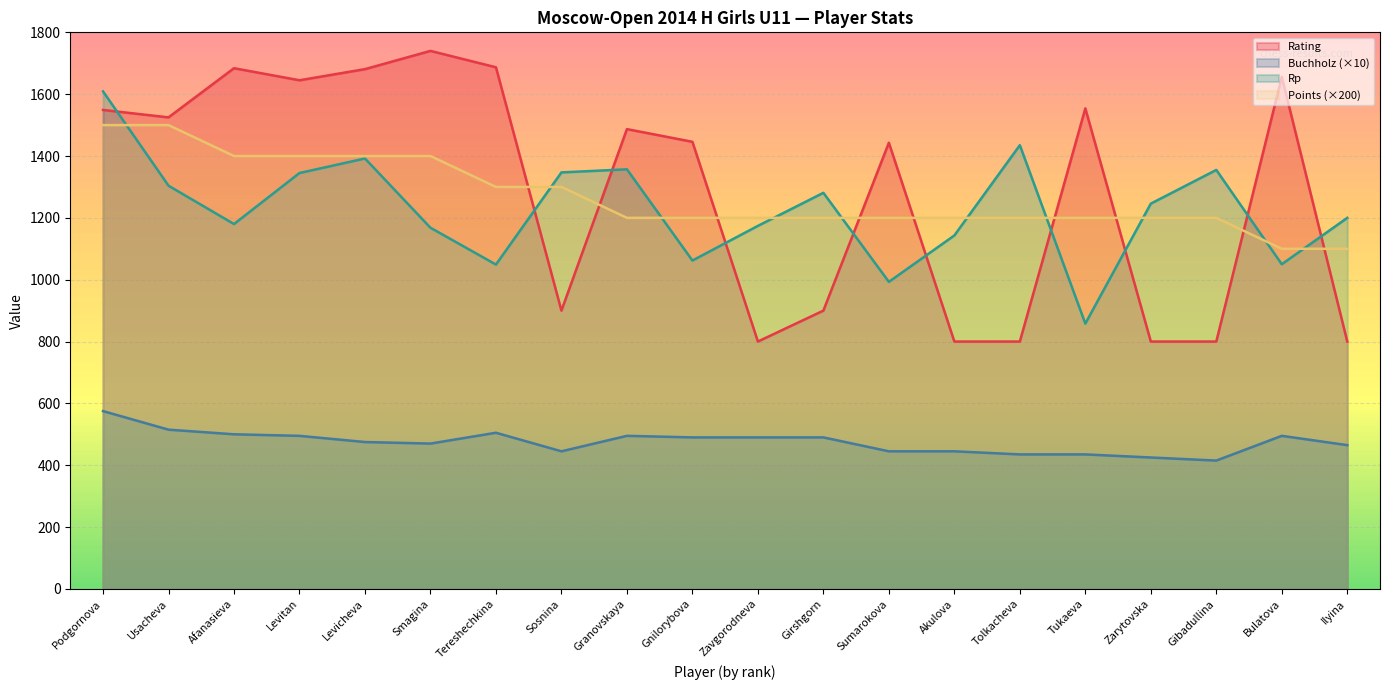

What is the spread (max minus min) of values at Granovskaya?

992